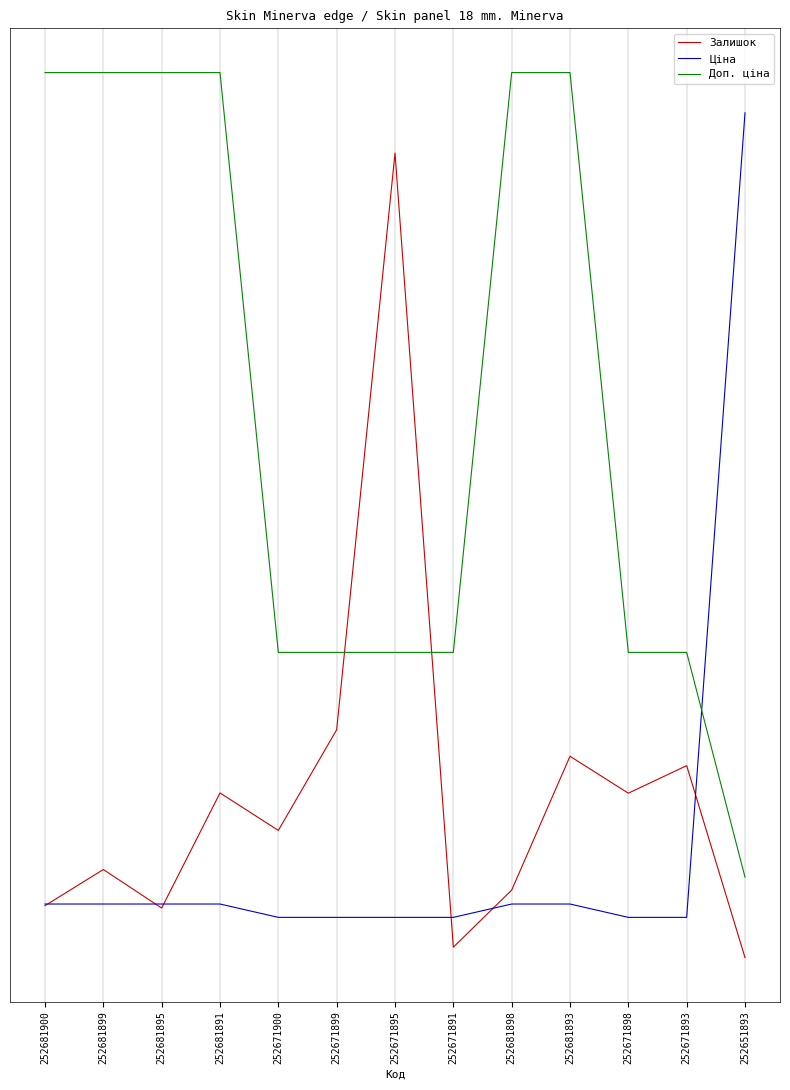

What is the label of the 6th point from the left?

252671899